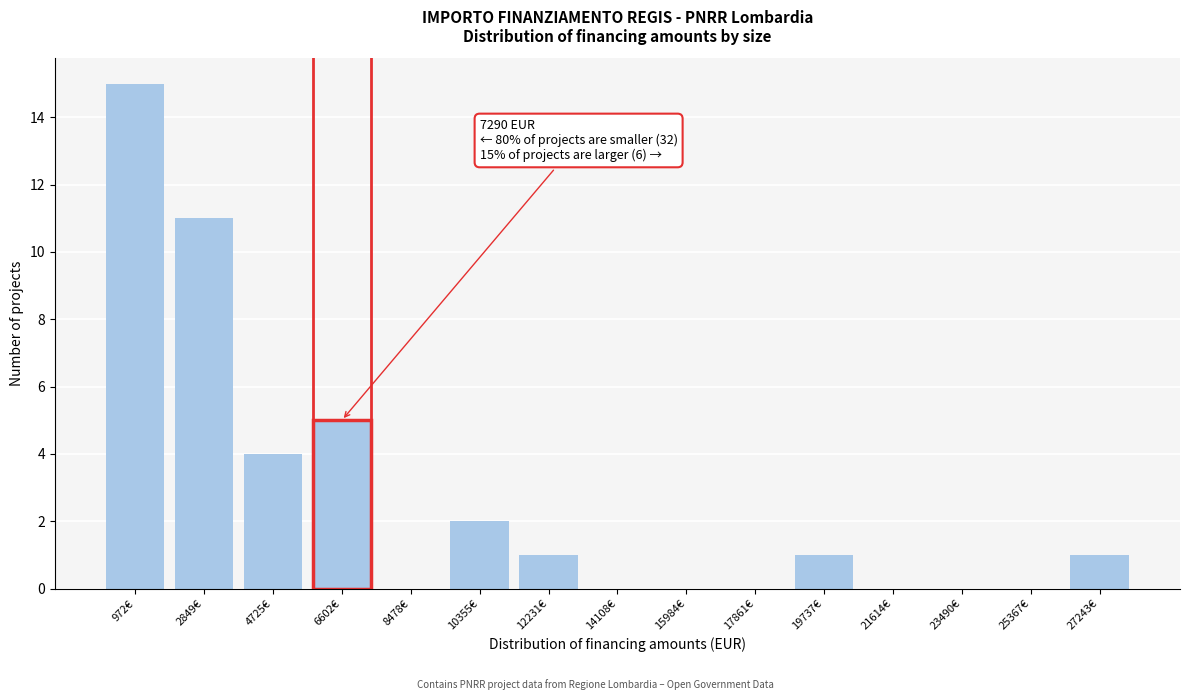

Reading right to left, extract all data points from this chart.

27243€=1	25367€=0	23490€=0	21614€=0	19737€=1	17861€=0	15984€=0	14108€=0	12231€=1	10355€=2	8478€=0	6602€=5	4725€=4	2849€=11	972€=15